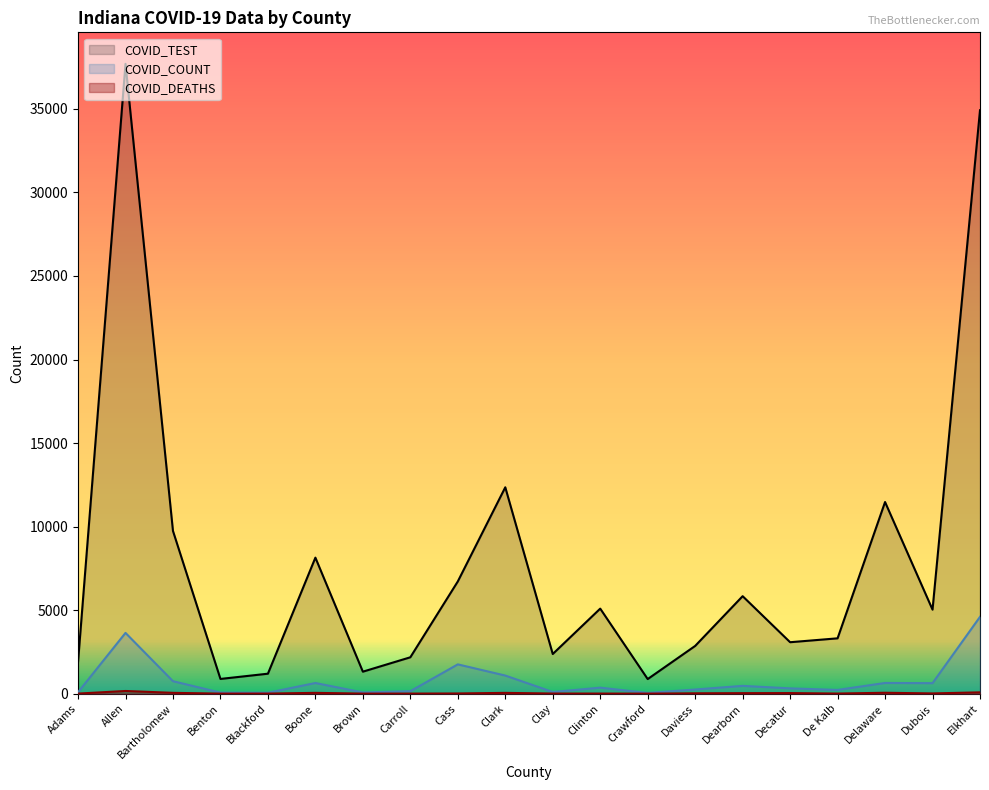

What is the total value across all series at Elkhart?

39595